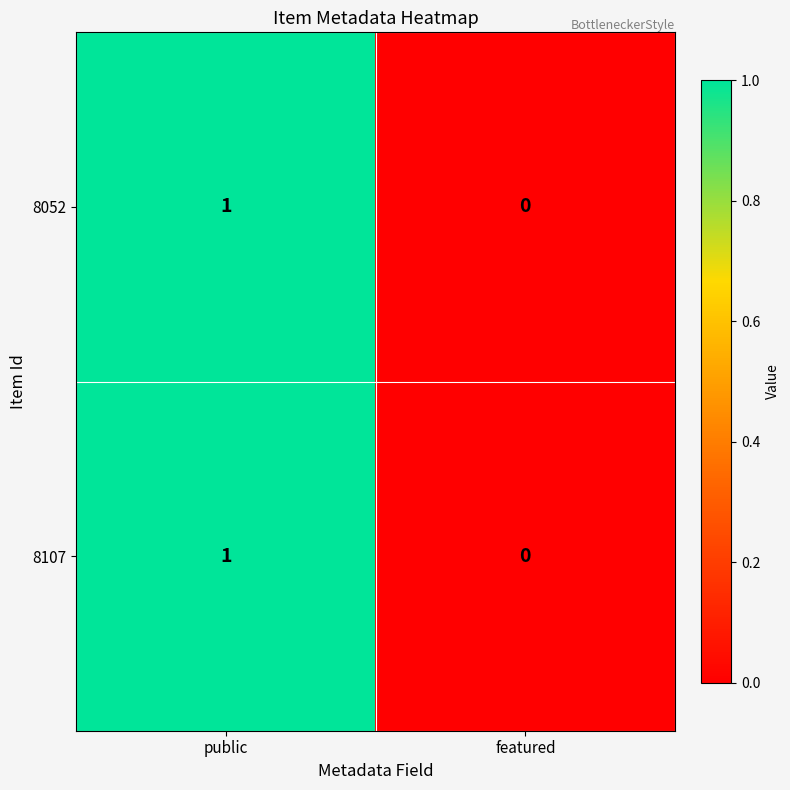

Is it true that 8107 equals 1 at public?

True